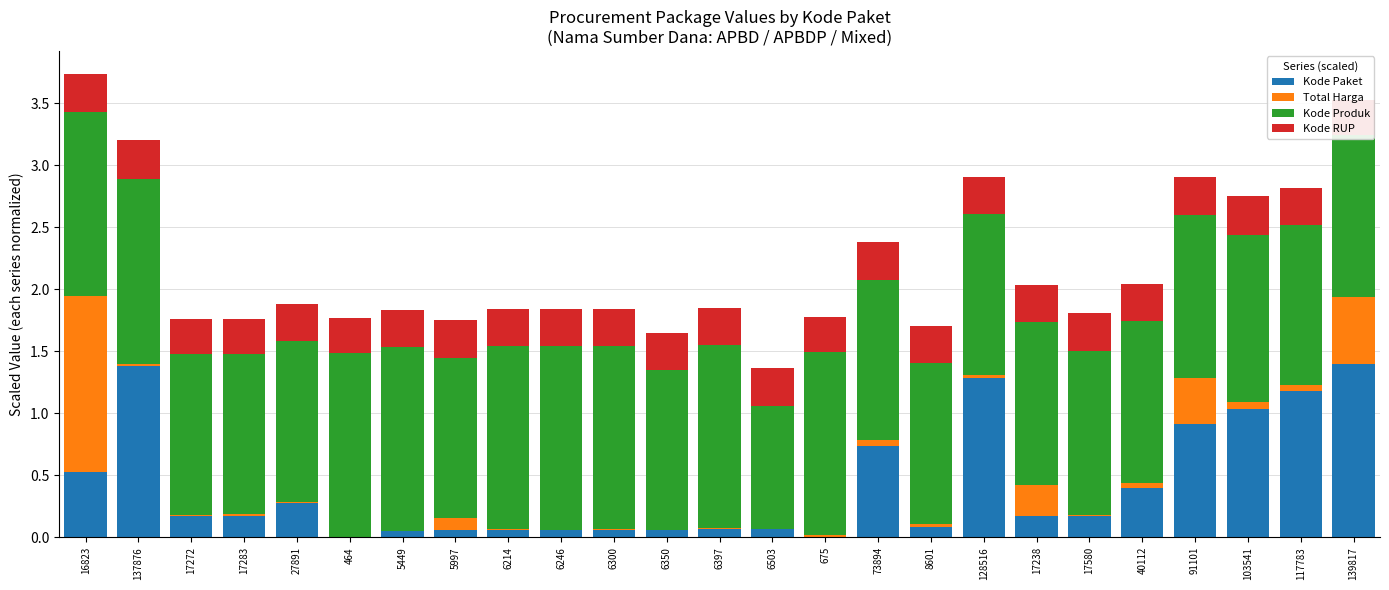

Are the bars horizontal?

No